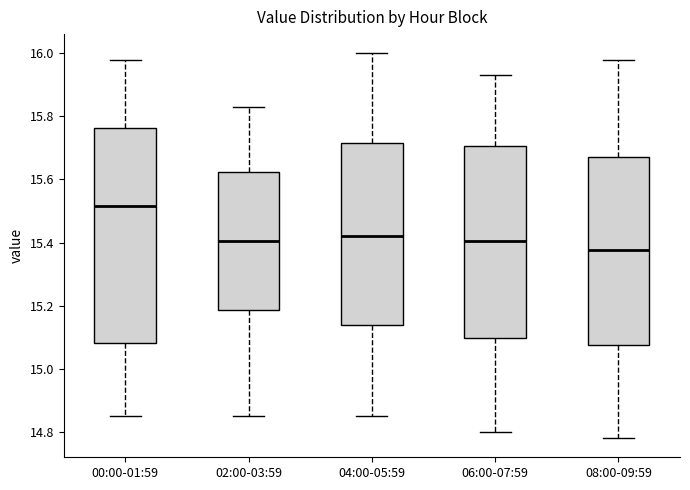

Where is the lower edge of the box for 08:00-09:59 on the y-axis? The values are not printed on the chart, so give them approximately, as read against the axis.

15.08